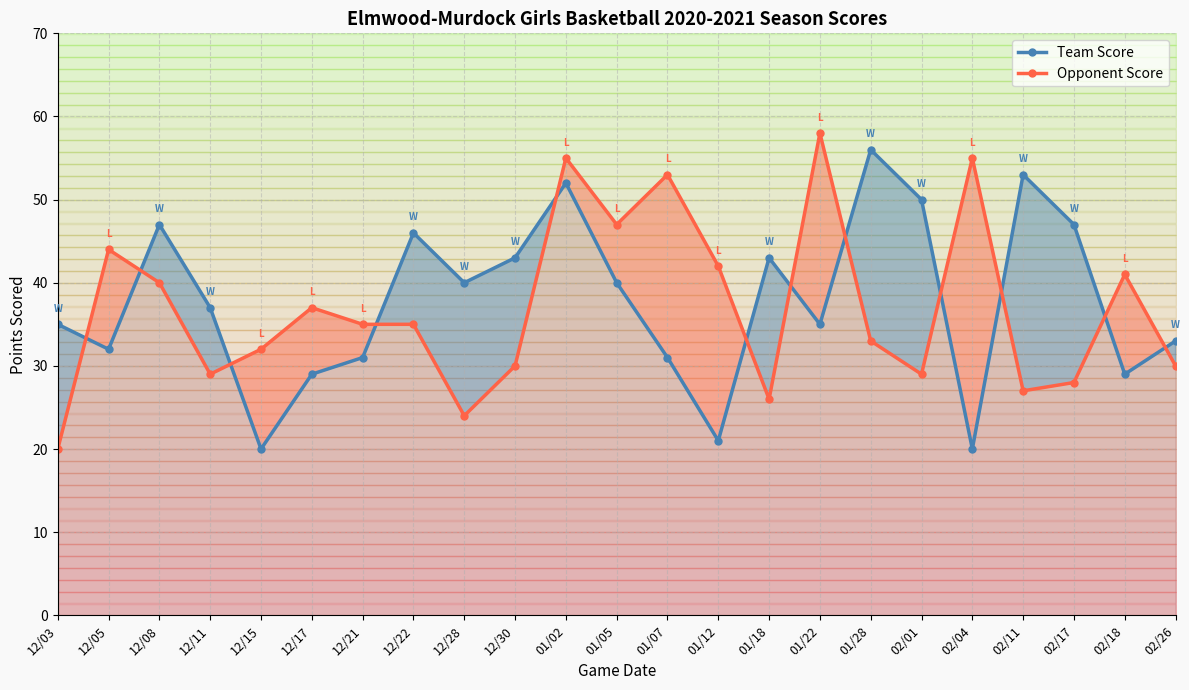

Reading left to right, list all the values displayed in this chart.

Team Score: 12/03=35	12/05=32	12/08=47	12/11=37	12/15=20	12/17=29	12/21=31	12/22=46	12/28=40	12/30=43	01/02=52	01/05=40	01/07=31	01/12=21	01/18=43	01/22=35	01/28=56	02/01=50	02/04=20	02/11=53	02/17=47	02/18=29	02/26=33
Opponent Score: 12/03=20	12/05=44	12/08=40	12/11=29	12/15=32	12/17=37	12/21=35	12/22=35	12/28=24	12/30=30	01/02=55	01/05=47	01/07=53	01/12=42	01/18=26	01/22=58	01/28=33	02/01=29	02/04=55	02/11=27	02/17=28	02/18=41	02/26=30